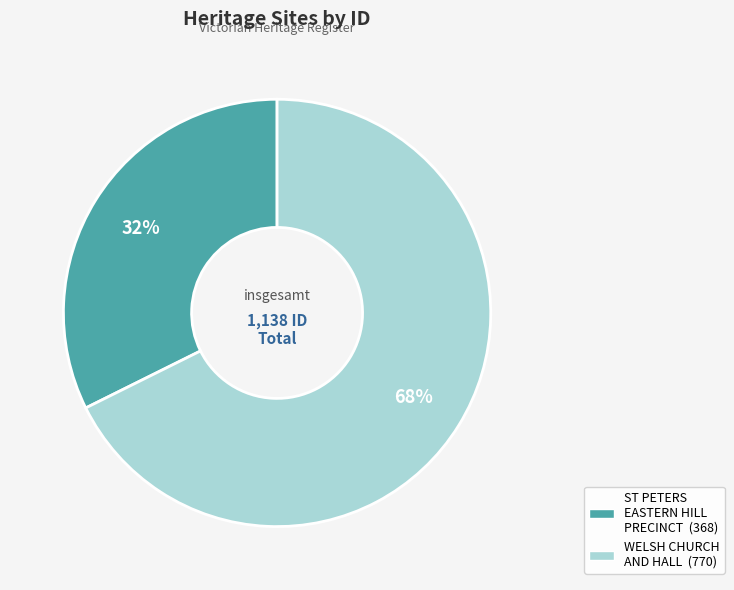

Rank the categories by value from highest to lowest.

WELSH CHURCH AND HALL, ST PETERS EASTERN HILL PRECINCT